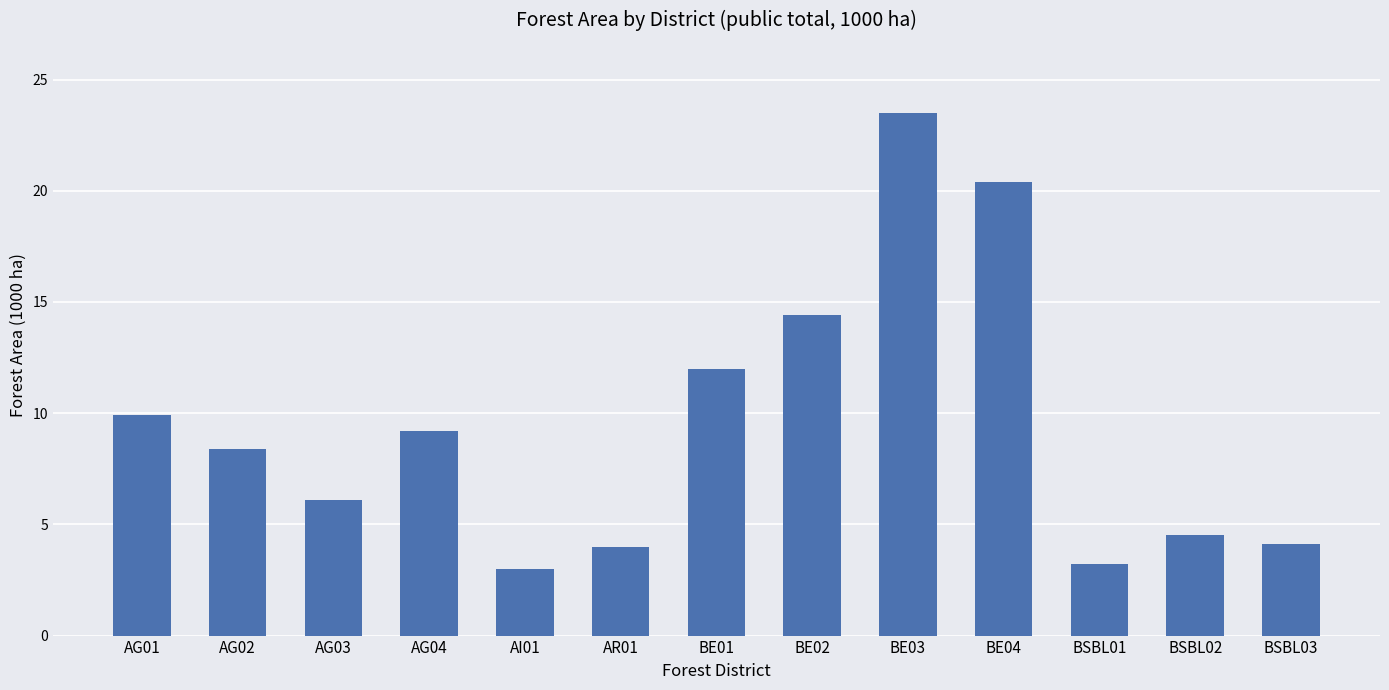

What position from the right is AR01?

8